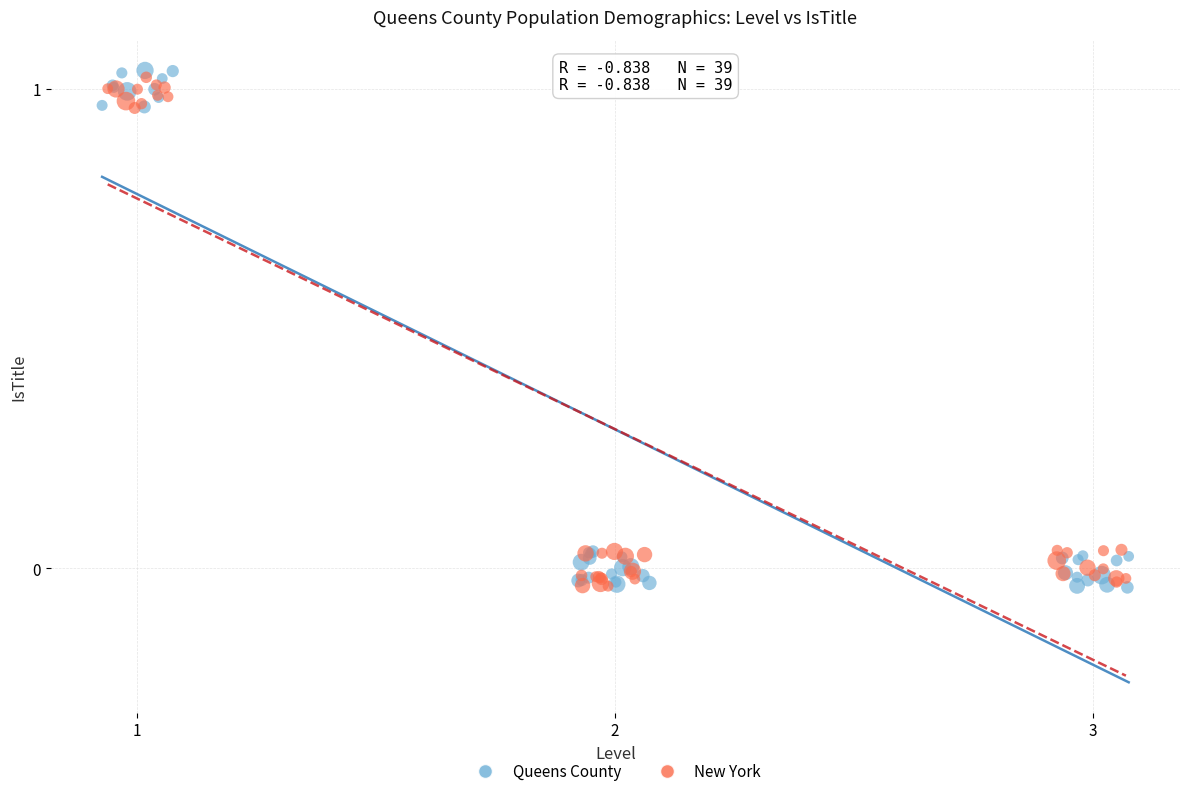

What are all the series names shown in the legend?

Queens County, New York